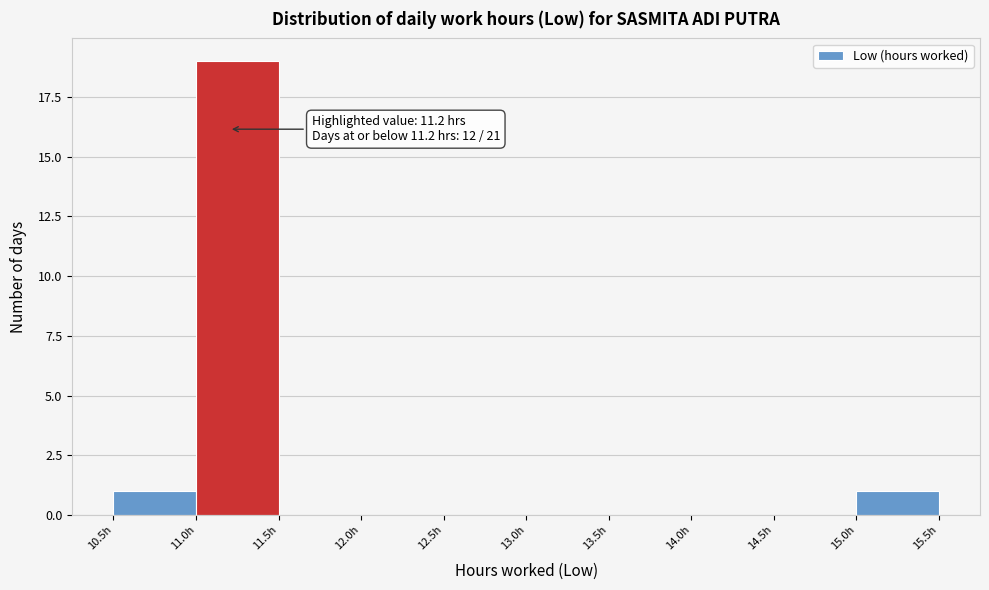

Over which range of the x-axis is the bar tallest?

11.0 to 11.5